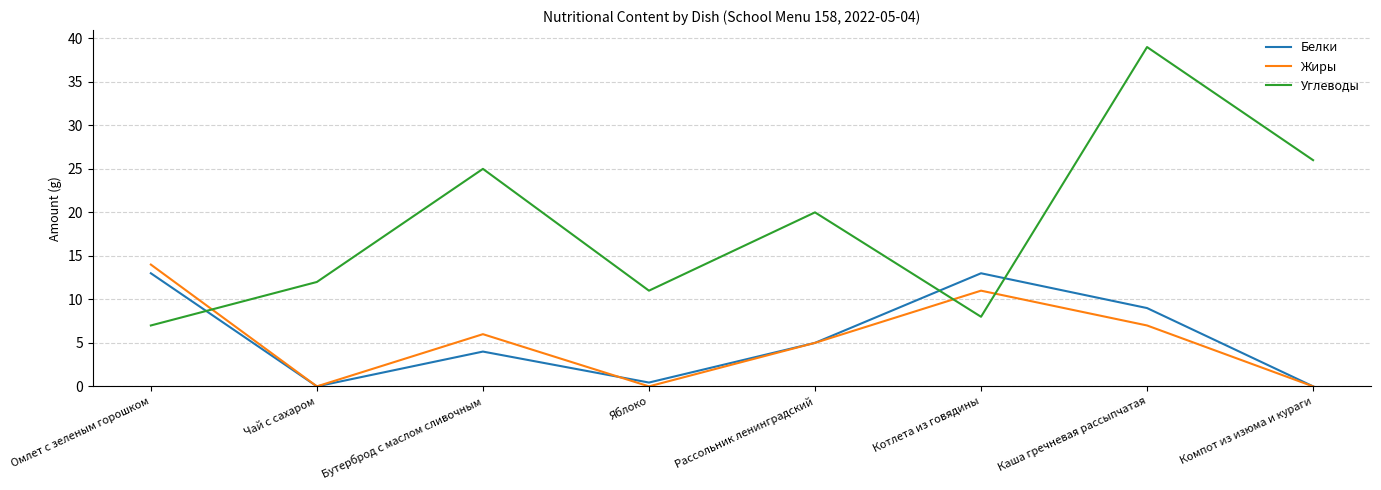

Where is Жиры nearest to the value 7?

Каша гречневая рассыпчатая